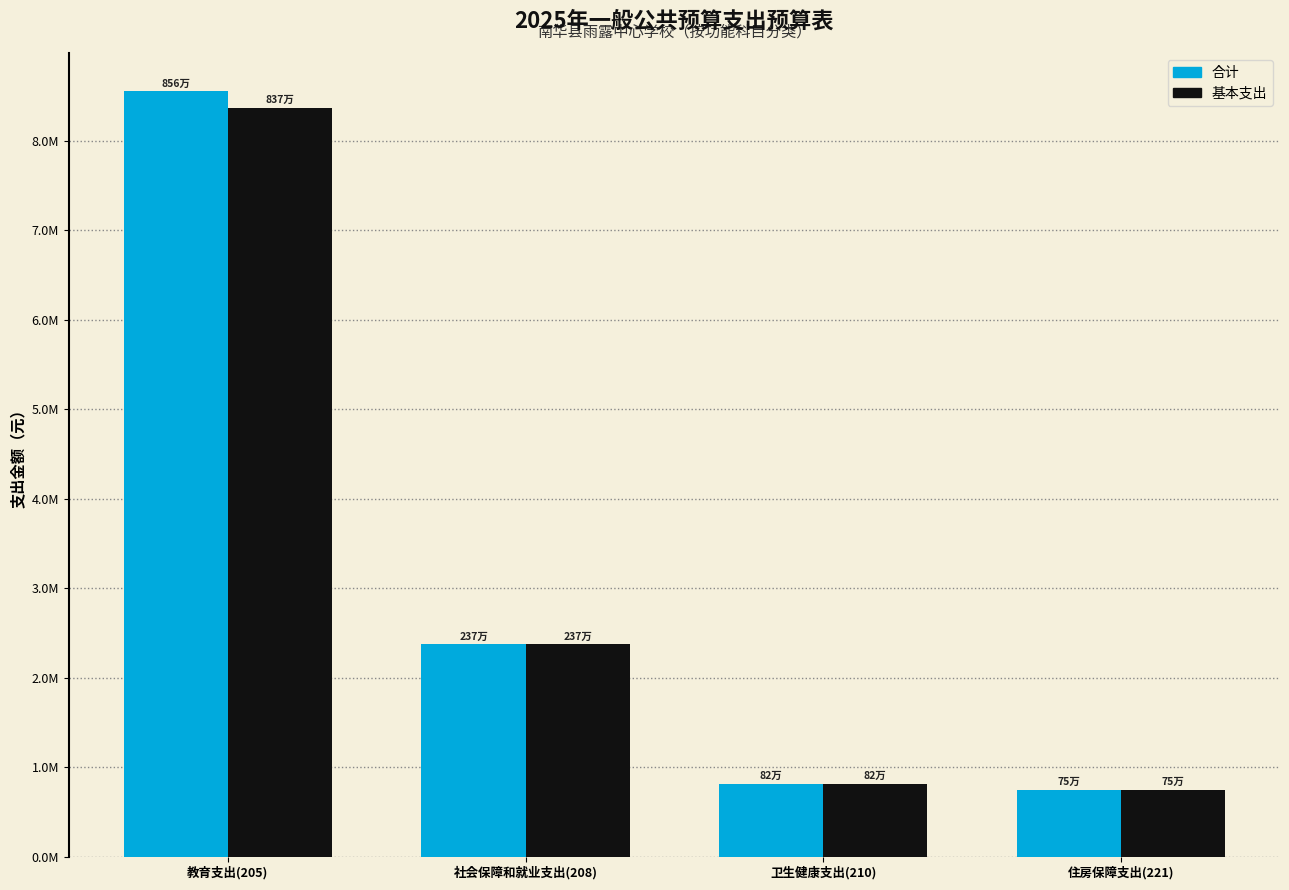

Are the bars horizontal?

No